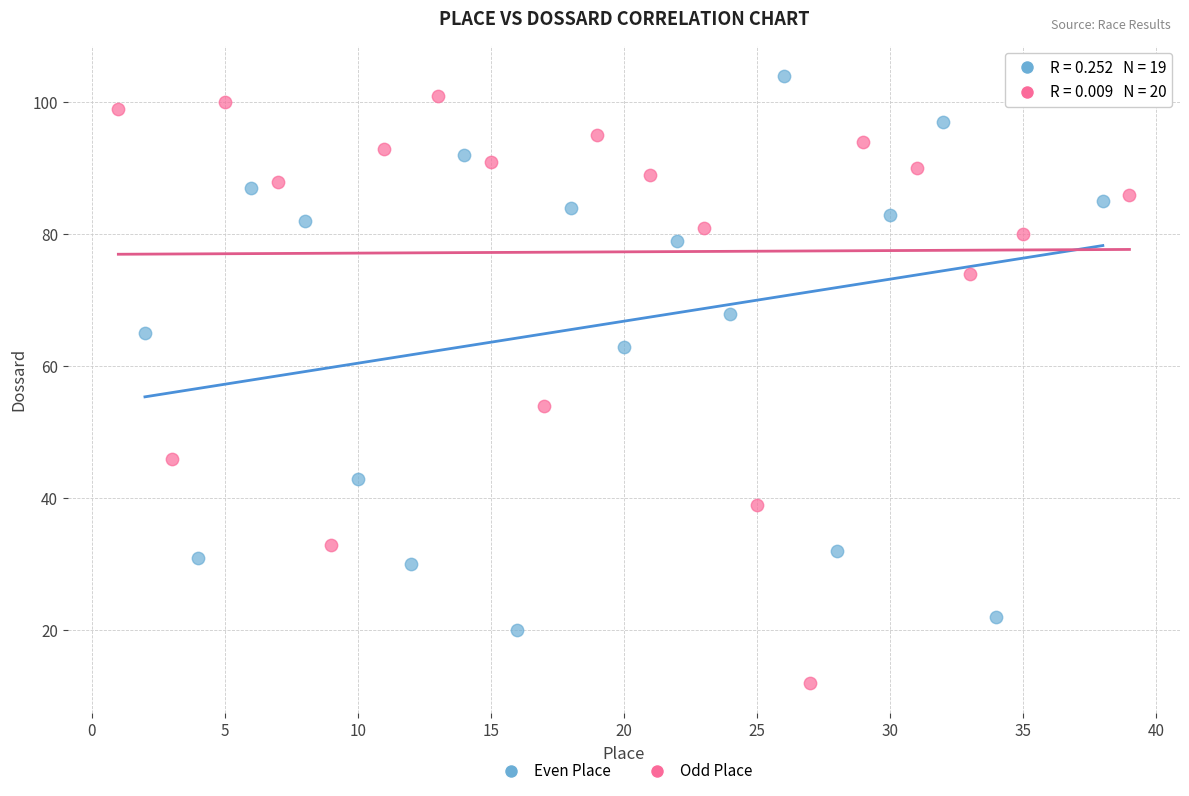

What are all the series names shown in the legend?

Even Place, Odd Place